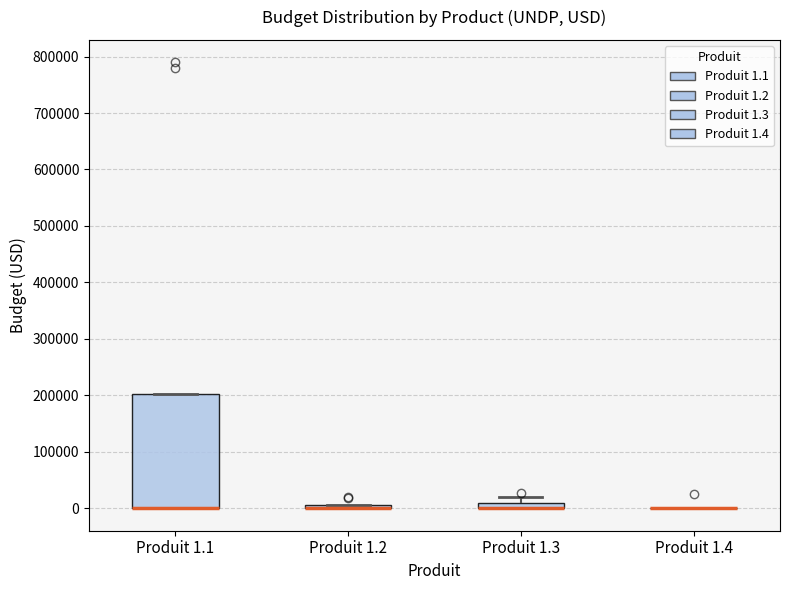

Comparing the boxes themselves (not the whiskers), which one is the tallest?

Produit 1.1